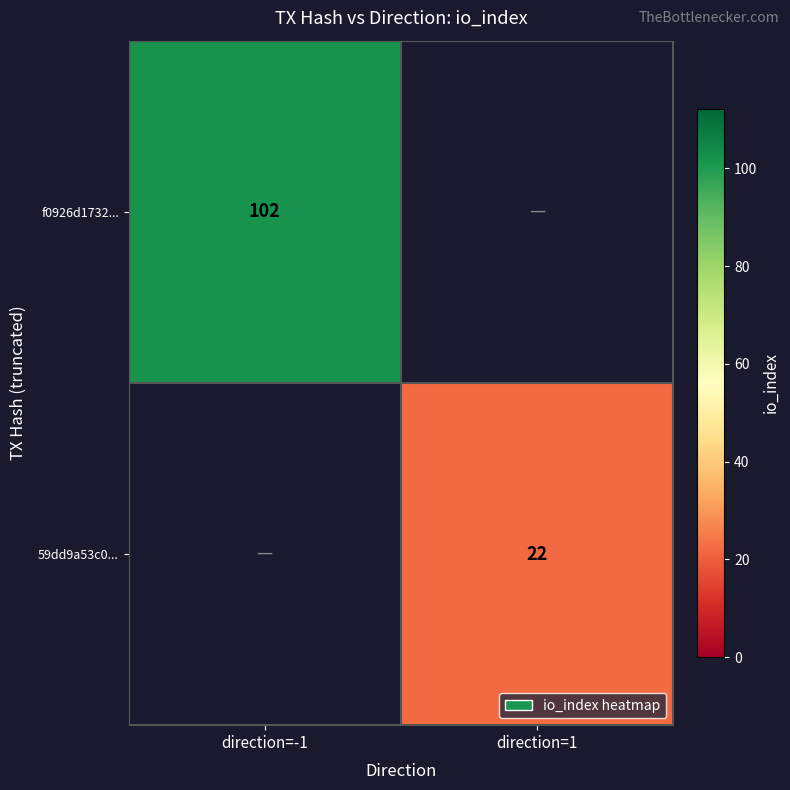

The 59dd9a53c0... series shows 14 at direction=1. True or false?

False